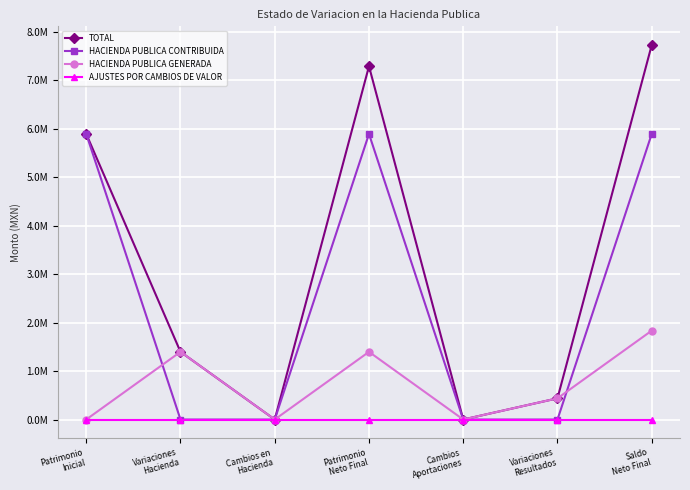

Which series has the widest spread of values?

TOTAL